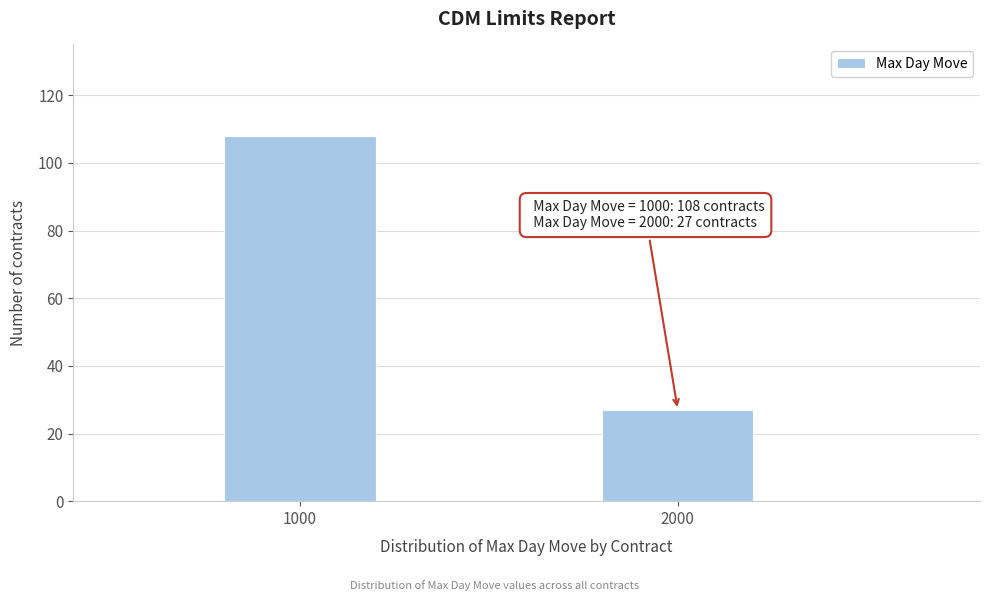

Reading left to right, transcribe all the data shown in this chart.

108	27